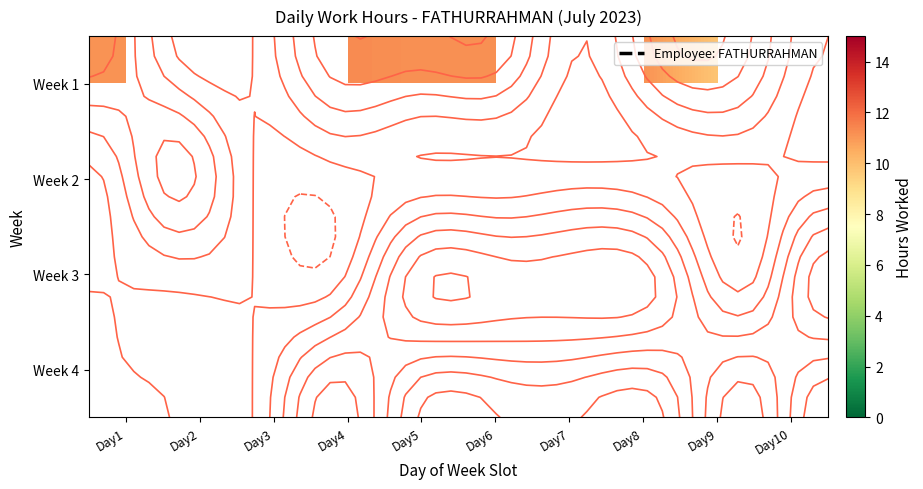

Which has a higher value, Day9 or Day3?

Day3